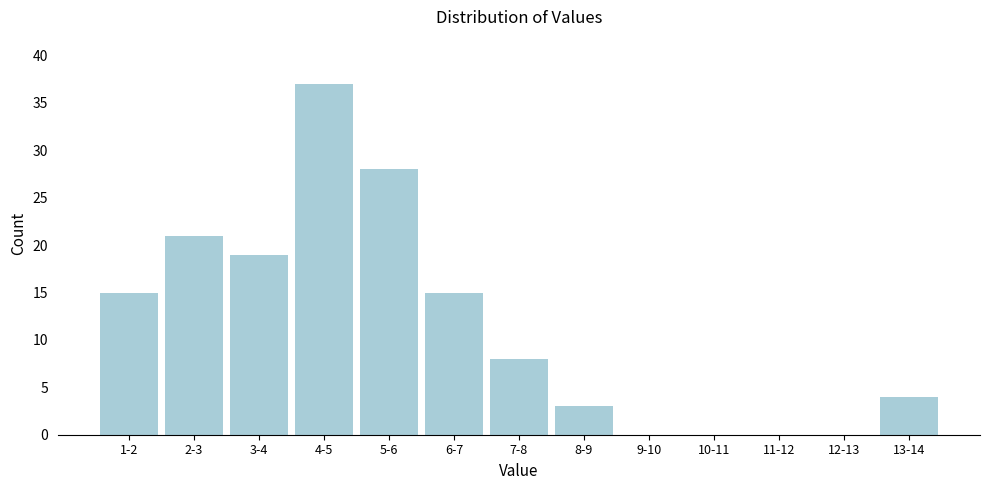

Reading right to left, transcribe all the data shown in this chart.

13-14=4	12-13=0	11-12=0	10-11=0	9-10=0	8-9=3	7-8=8	6-7=15	5-6=28	4-5=37	3-4=19	2-3=21	1-2=15